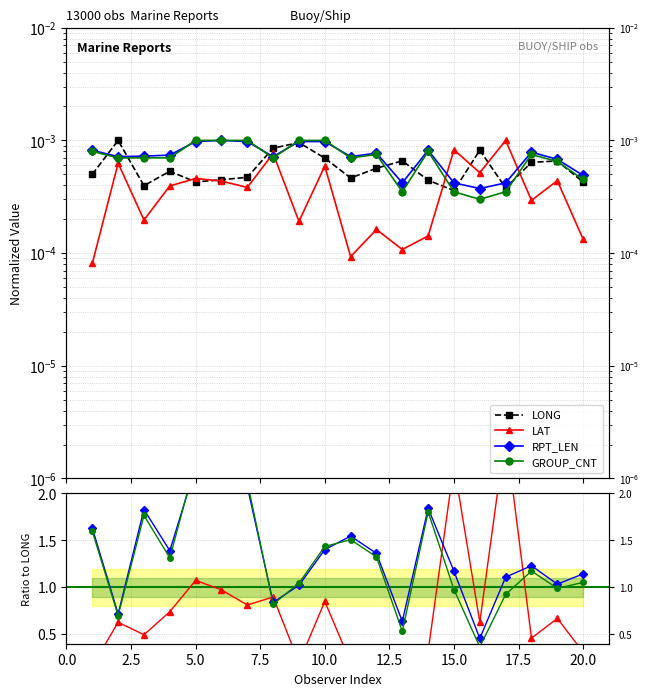

How many interior local valleys does the LONG series have?

5